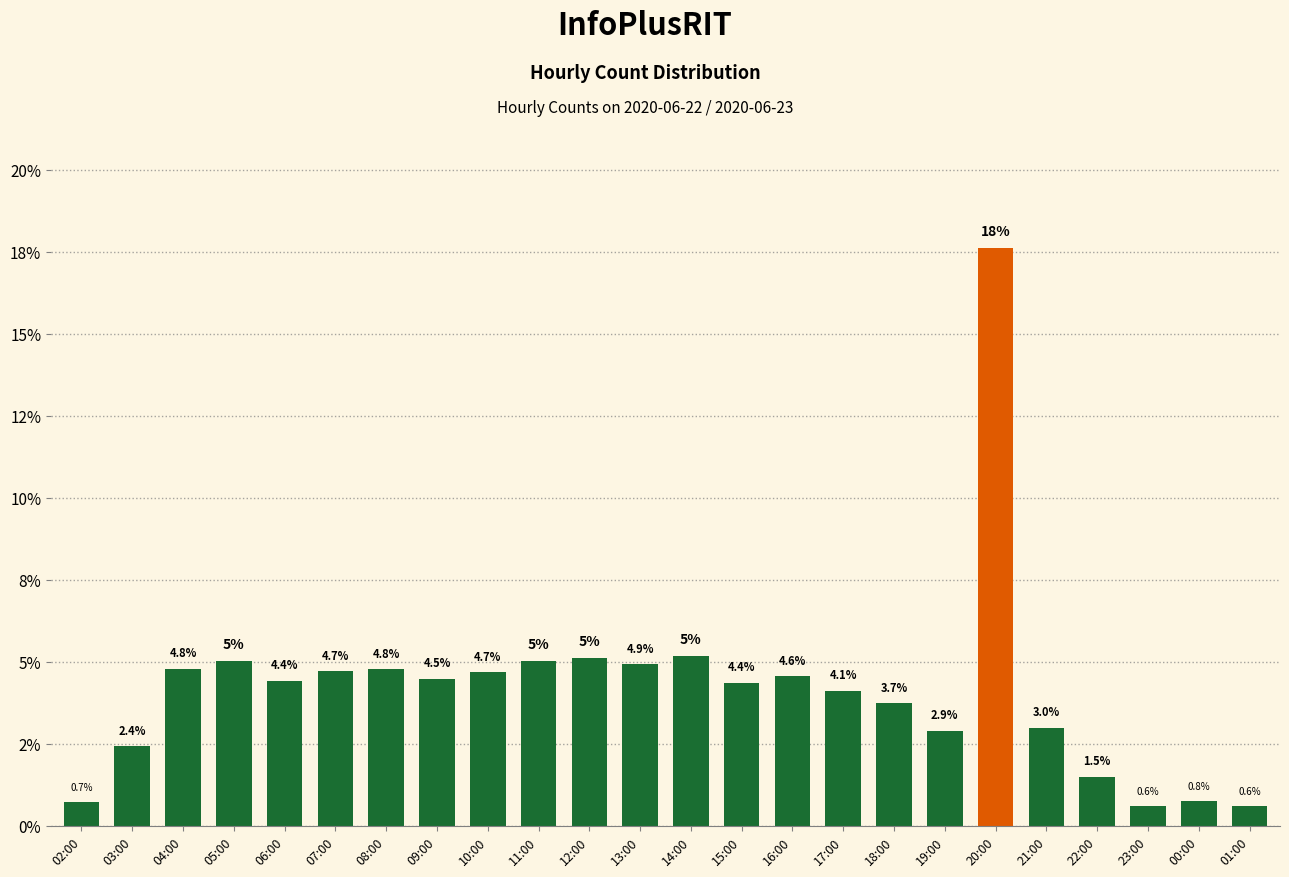

What value does the data have at 17:00?

4.1